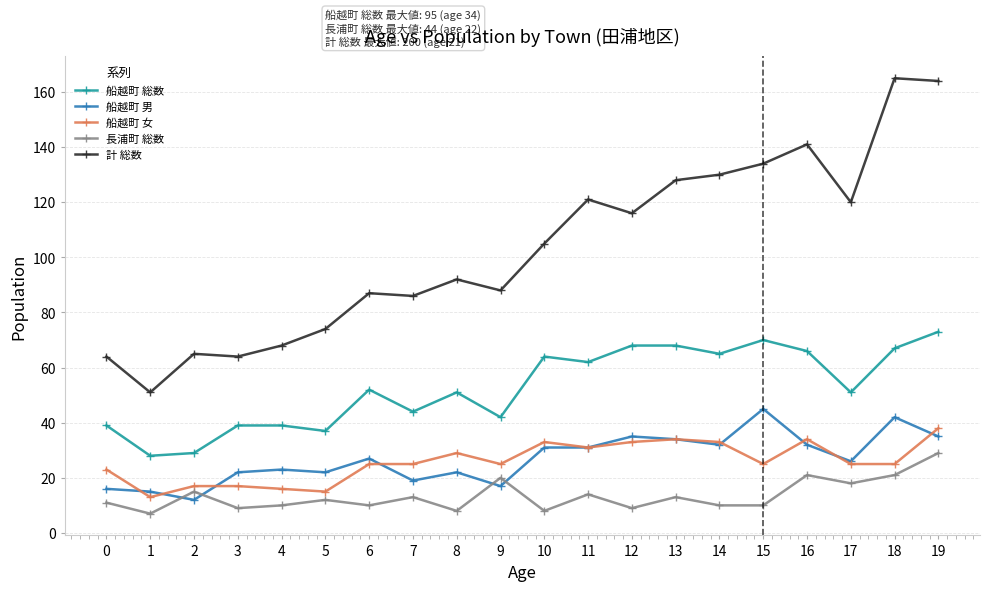

List the series in order of their peak value, highest first.

計 総数, 船越町 総数, 船越町 男, 船越町 女, 長浦町 総数